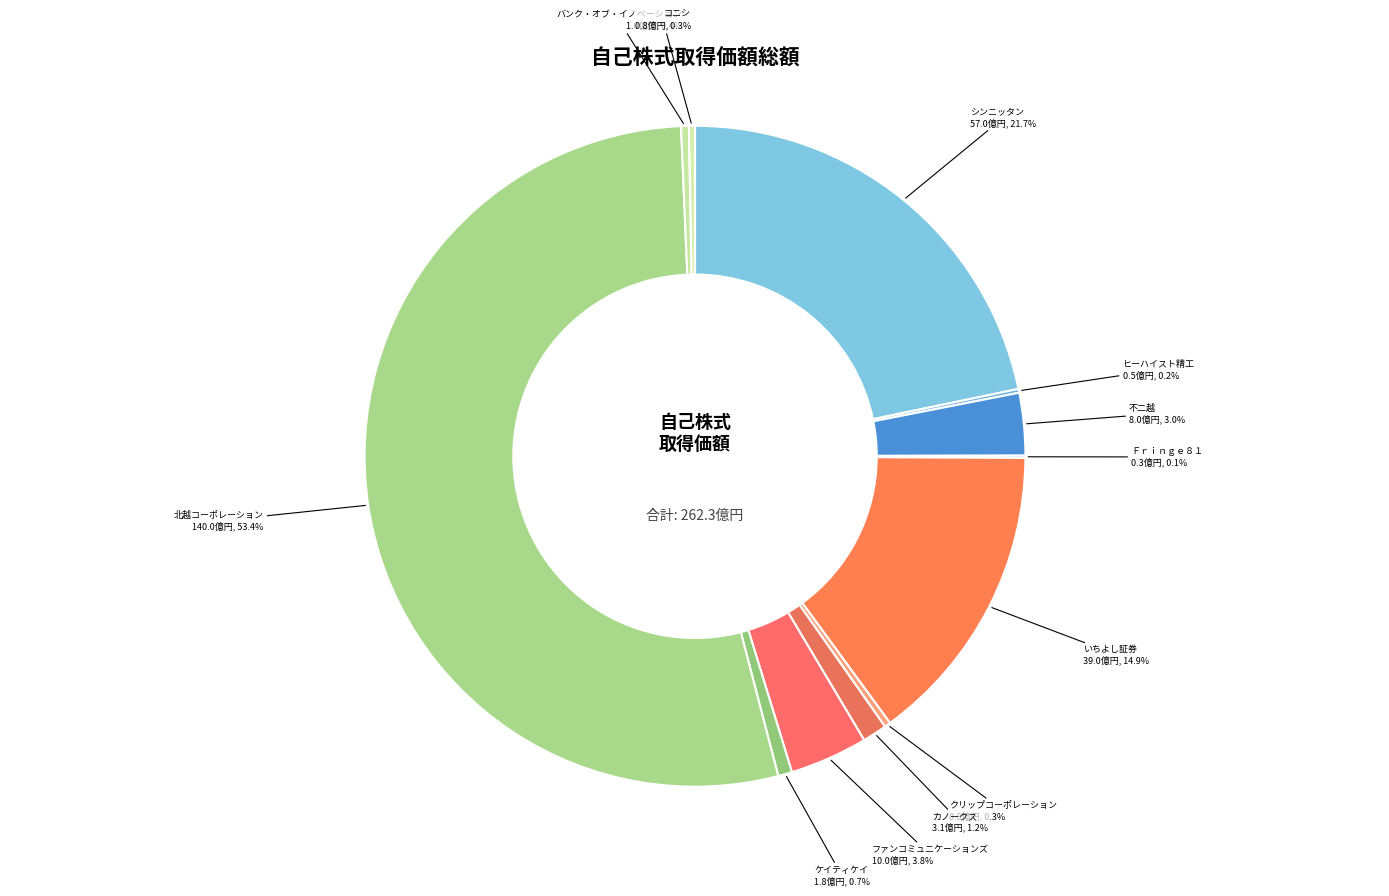

Combined, what portion of the pie is ケイティケイ and 北越コーポレーション?

54.1%